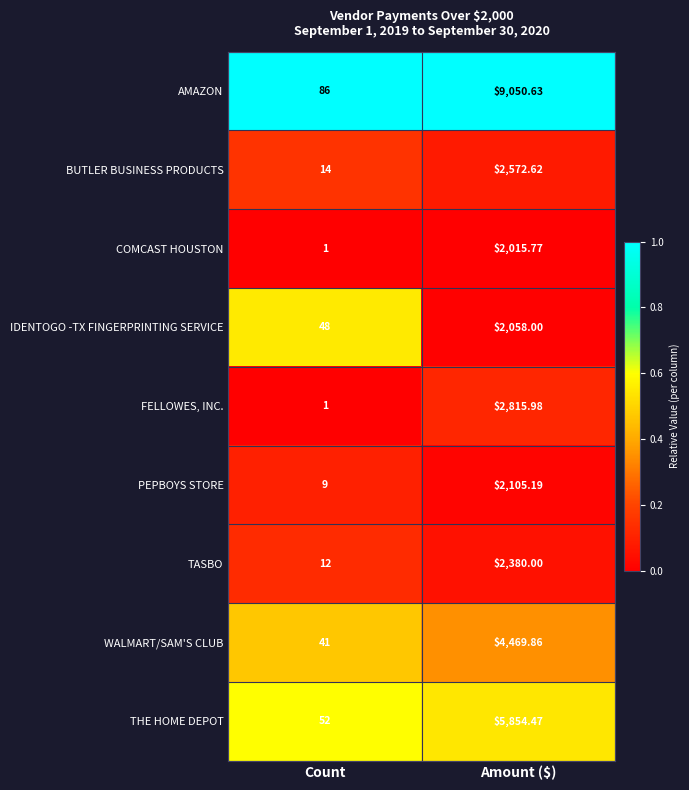

Which series has the largest range (max minus min)?

AMAZON